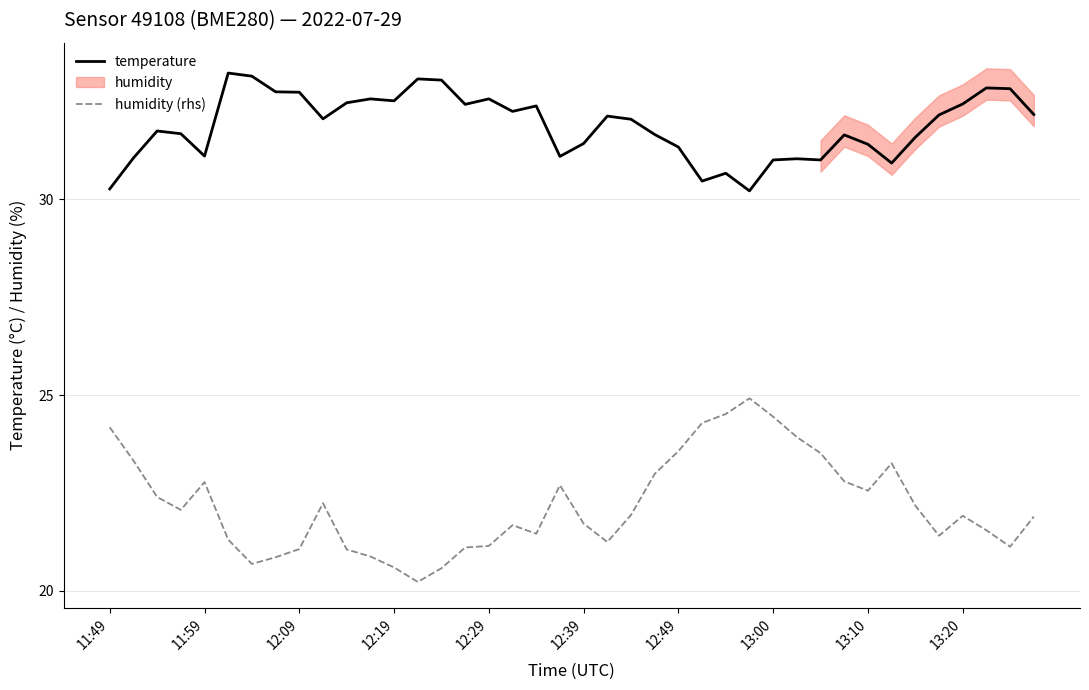

What is the maximum value for temperature?

33.2